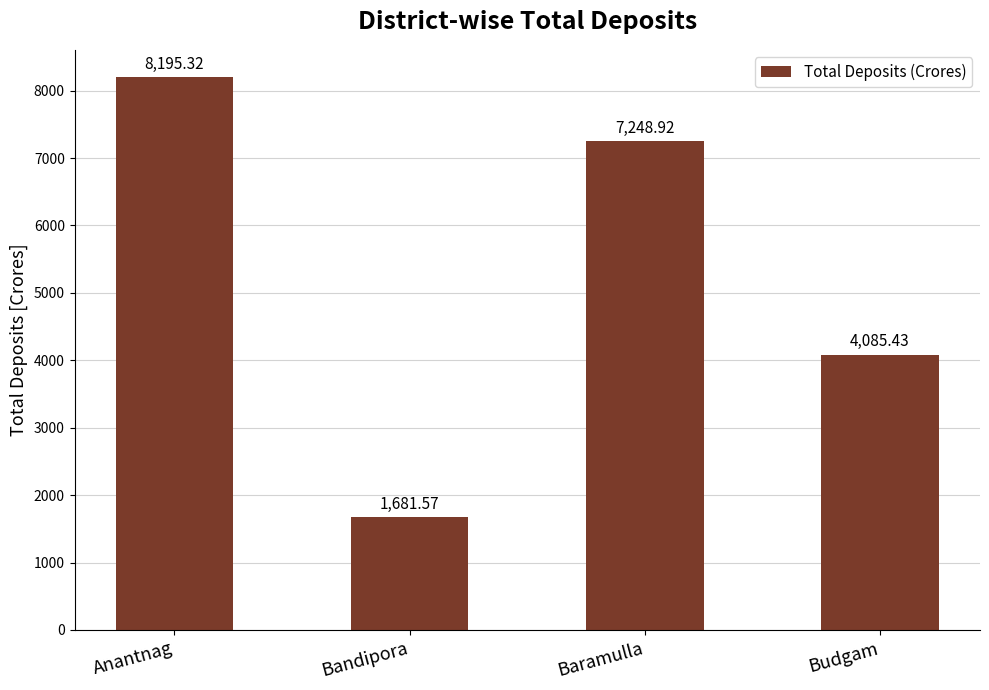

Between Anantnag and Baramulla, which is larger?

Anantnag